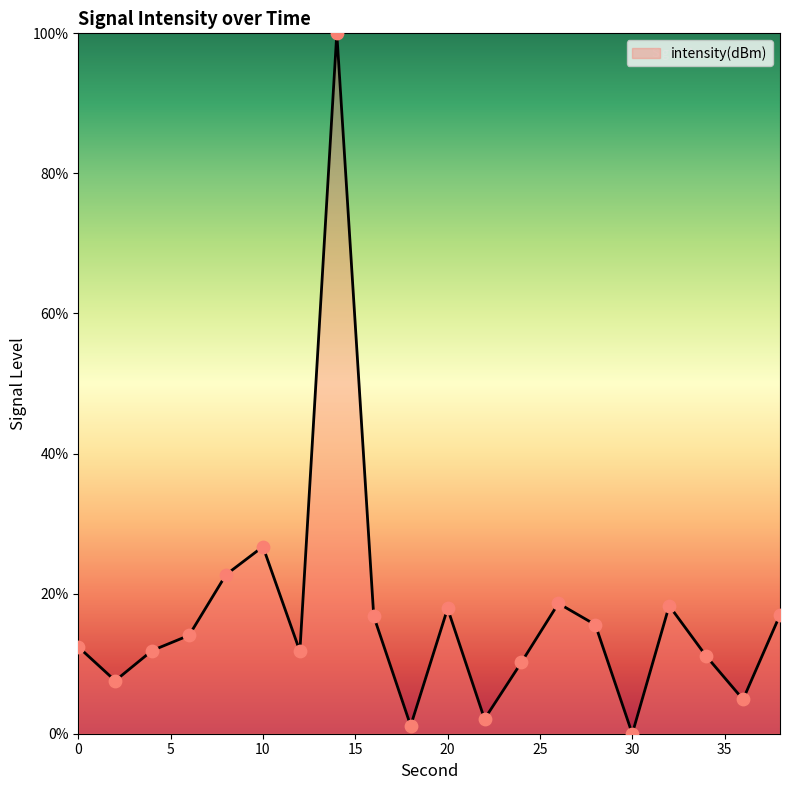

What is the greatest value displayed?

100.0